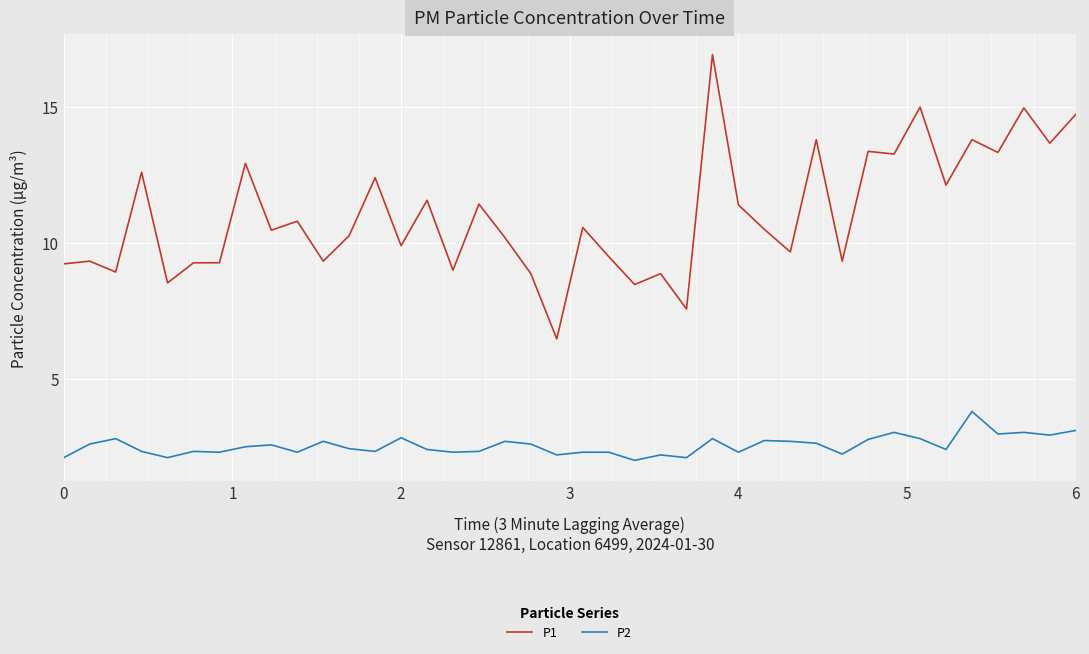

What is the difference between the maximum and minimum values in the P2 series?

1.8